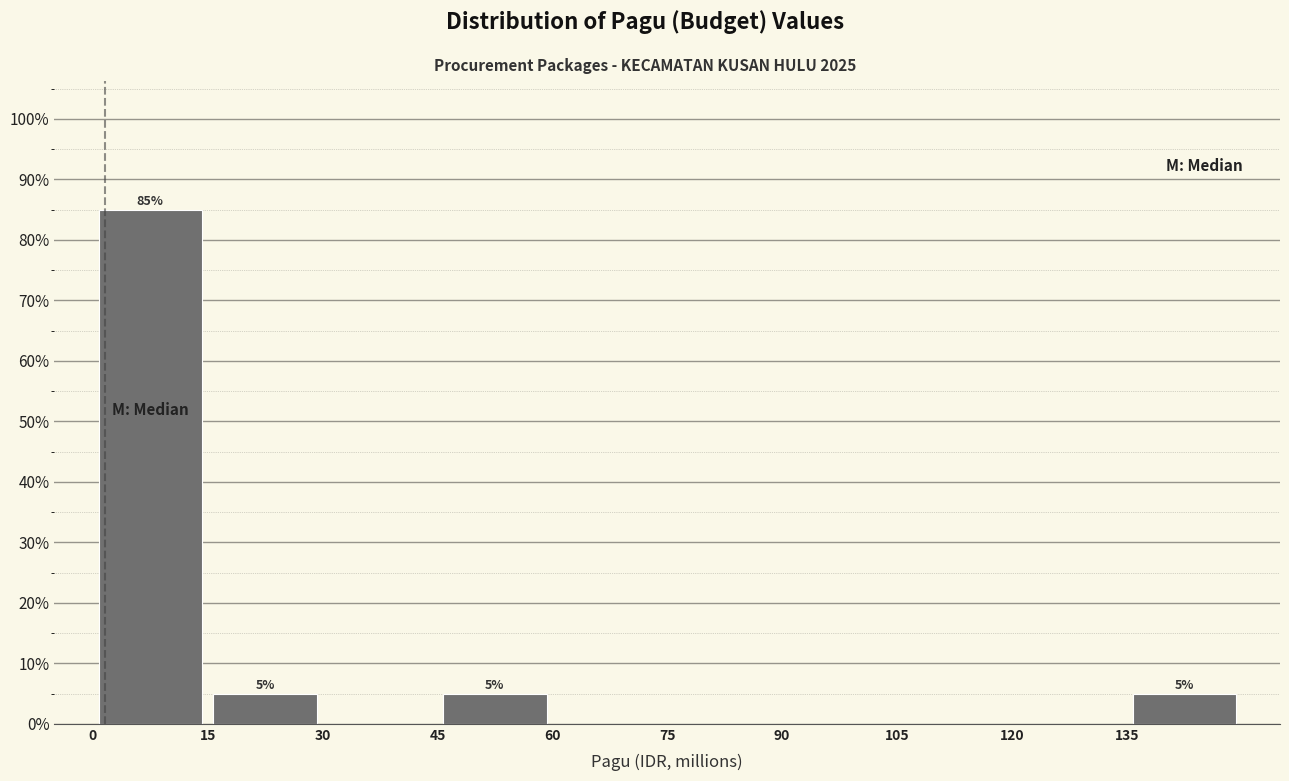

Over which range of the x-axis is the bar tallest?

0 to 15